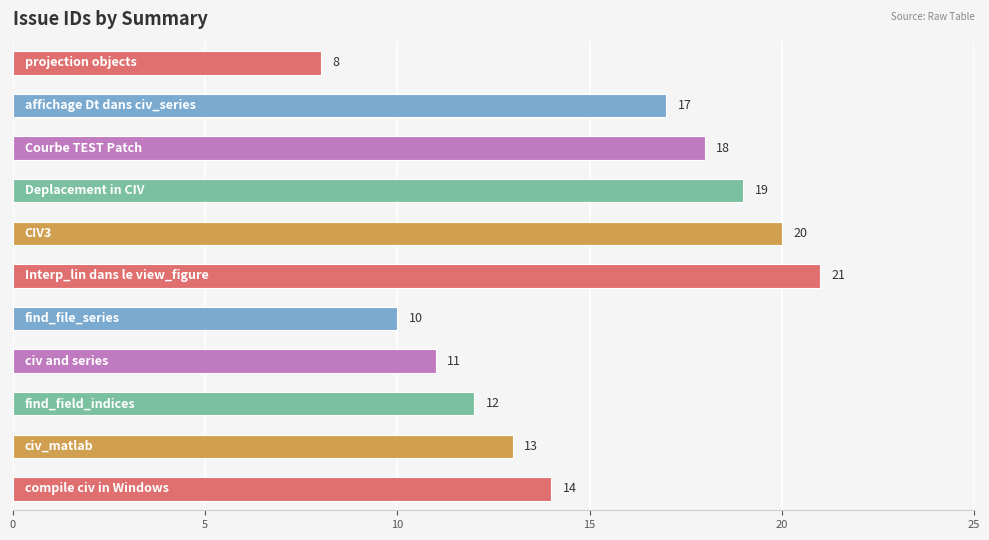

What is the greatest value displayed?

21